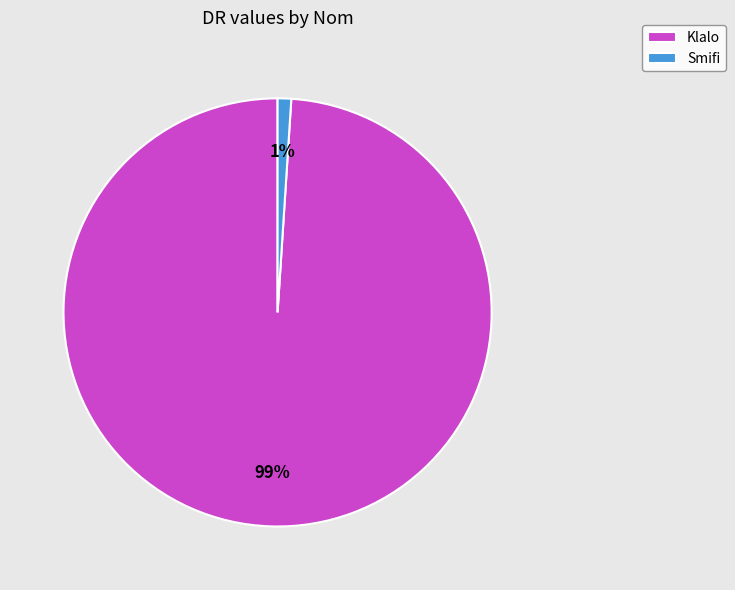

How many segments does this pie chart have?

2